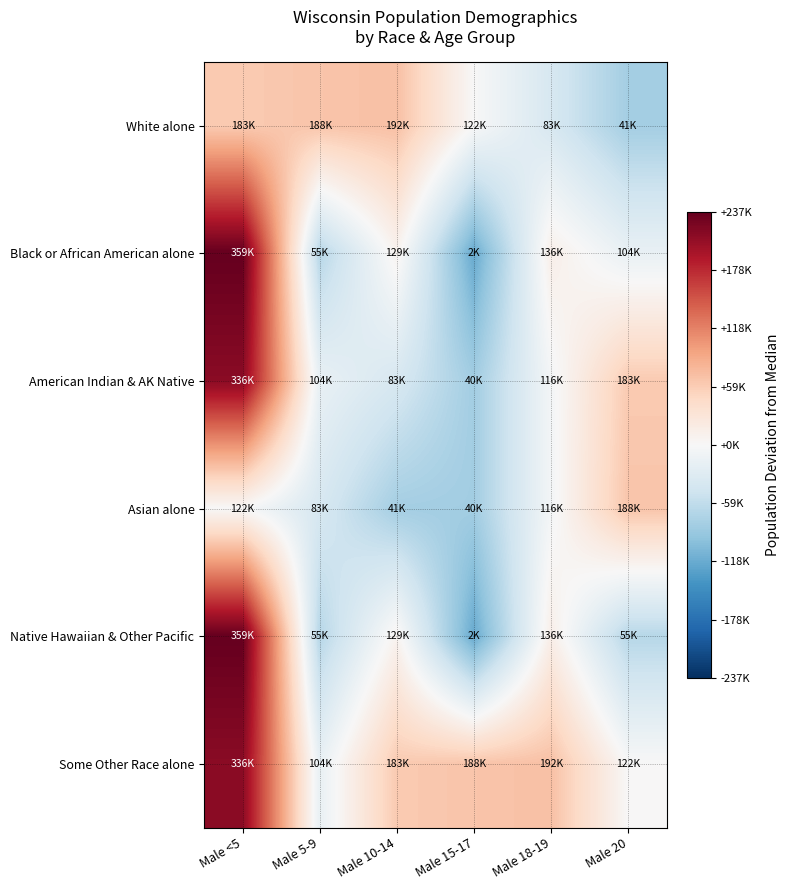

What is the smallest value displayed?

-119854